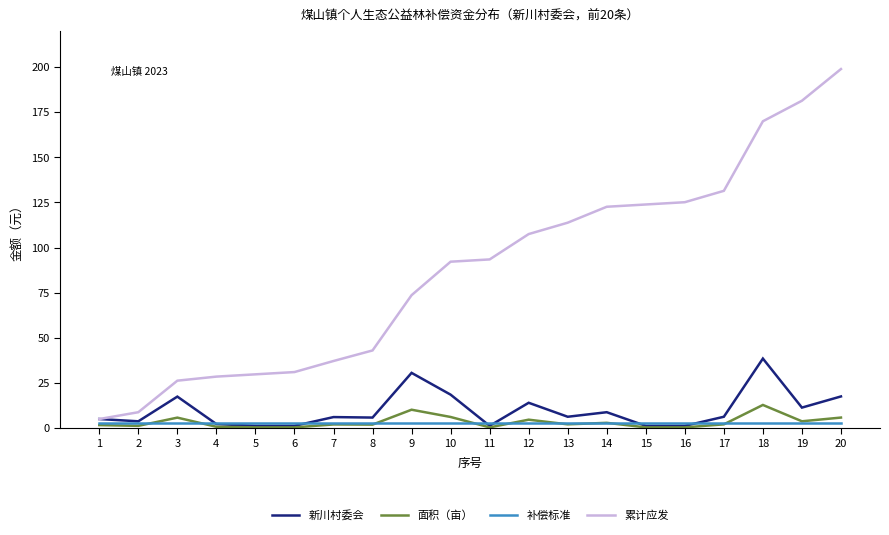

How many series are shown in this chart?

4